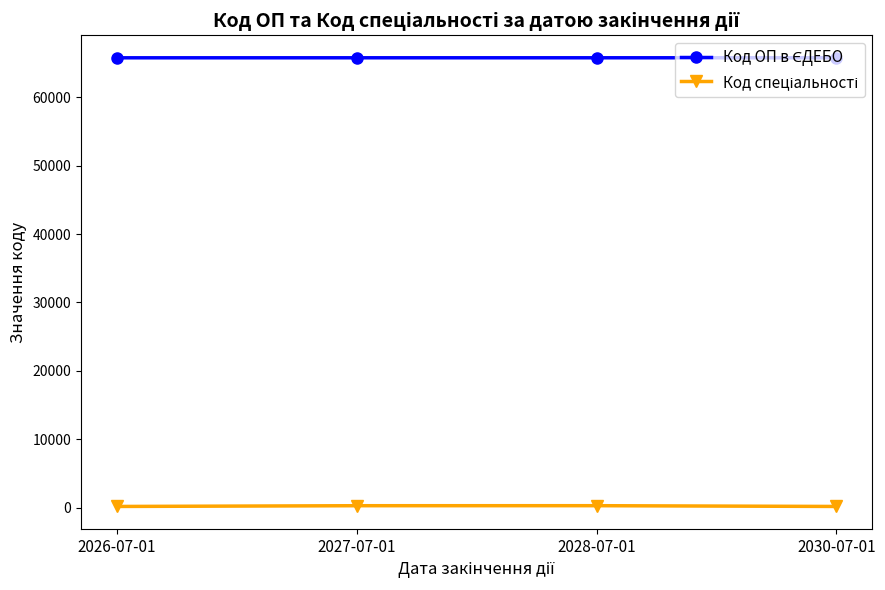

What is the label of the 4th point from the right?

2026-07-01